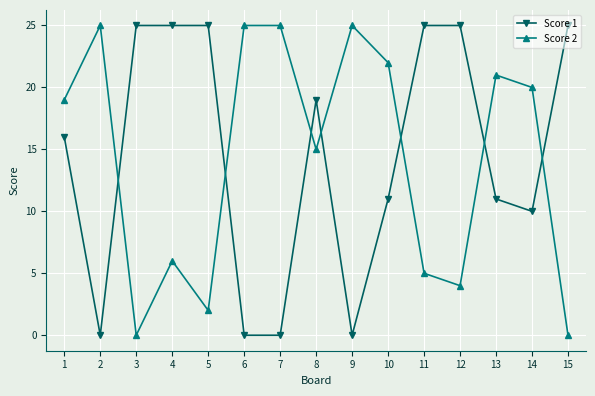

At 4, list the series in order from largest to smallest.

Score 1, Score 2